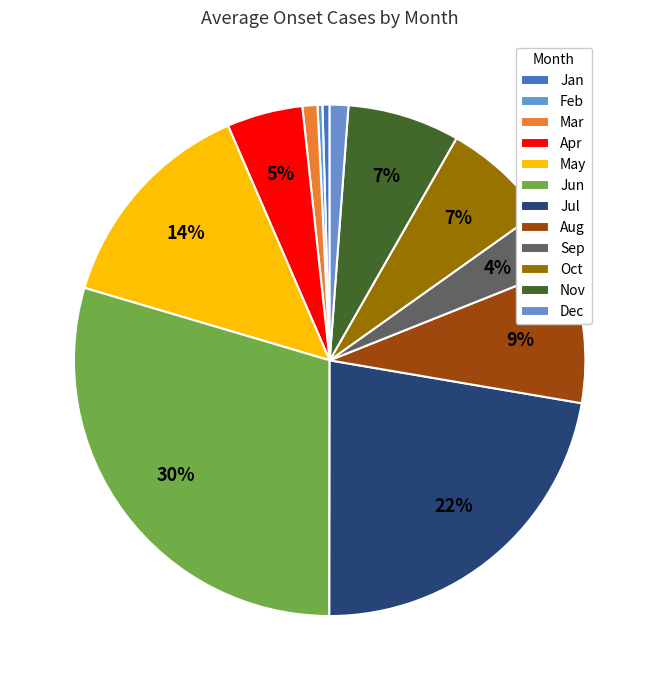

How many segments does this pie chart have?

12